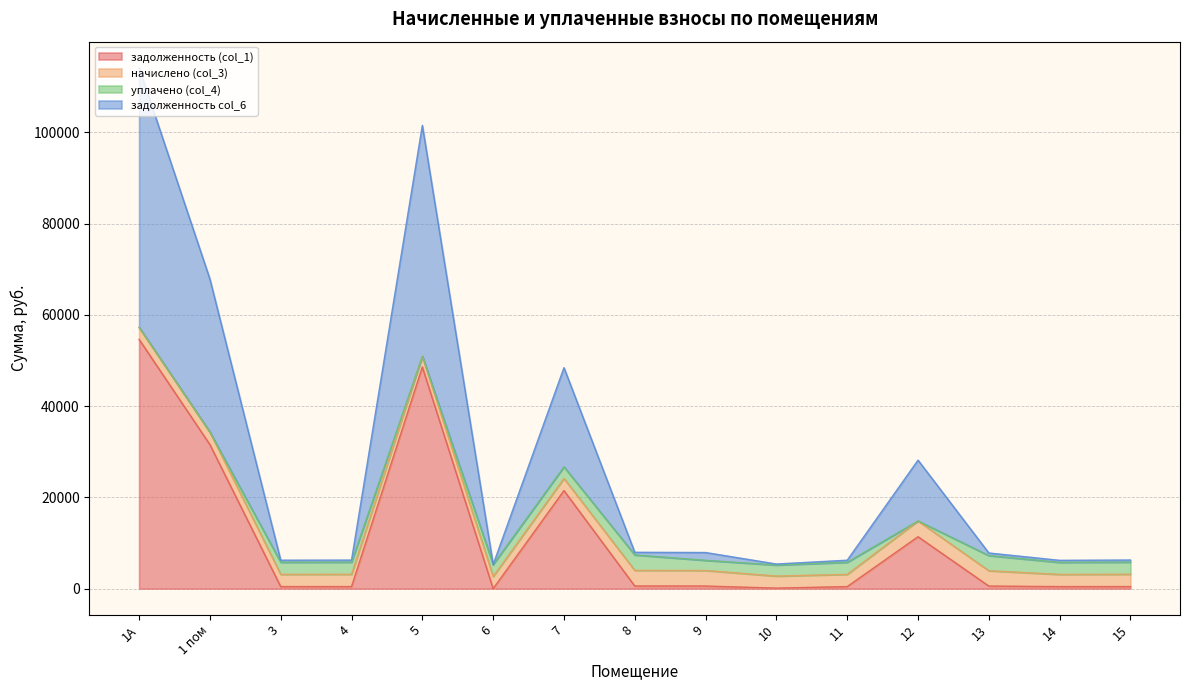

True or false: задолженность (col_1) and задолженность col_6 intersect in this chart.

False